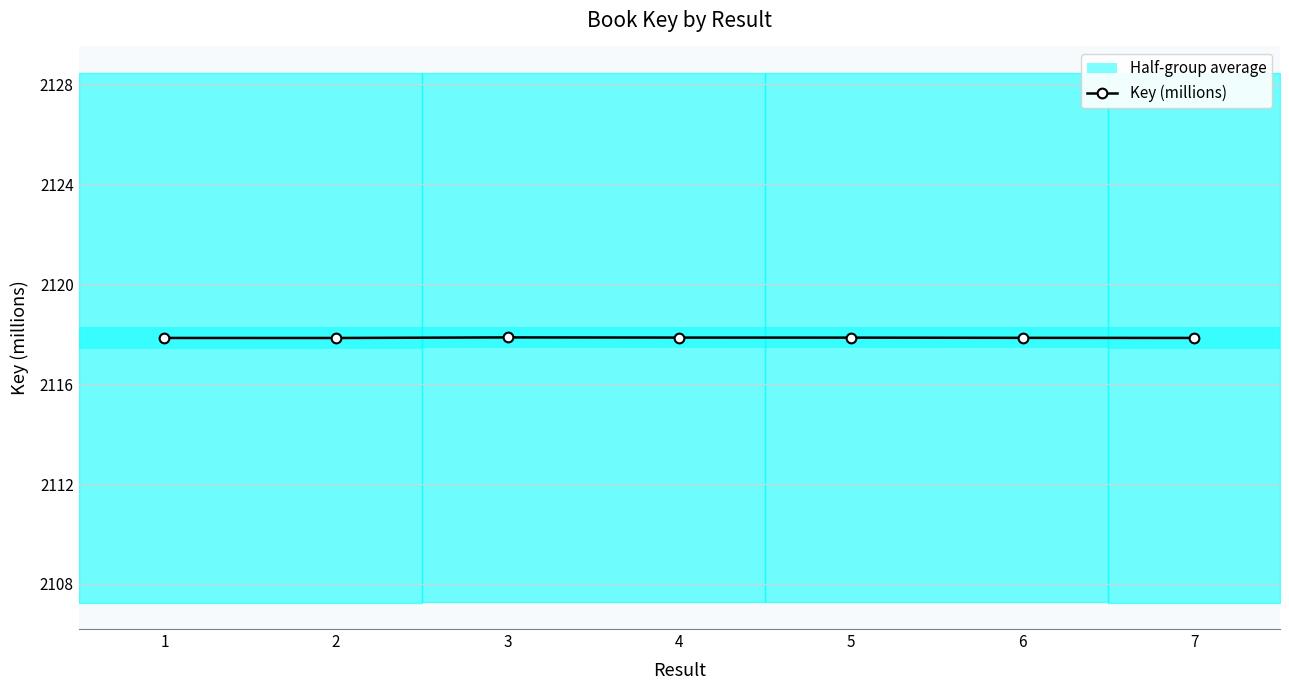

Is it true that the value at 5 is 2117.9?

True